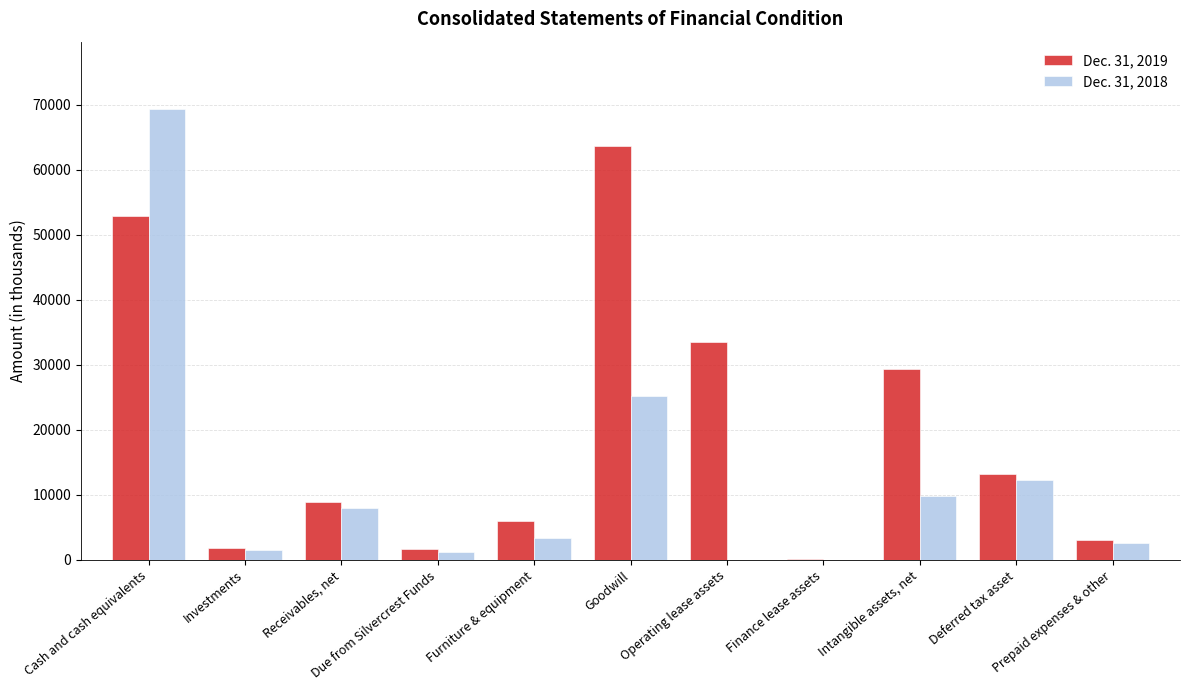

What is the greatest value displayed?

69283